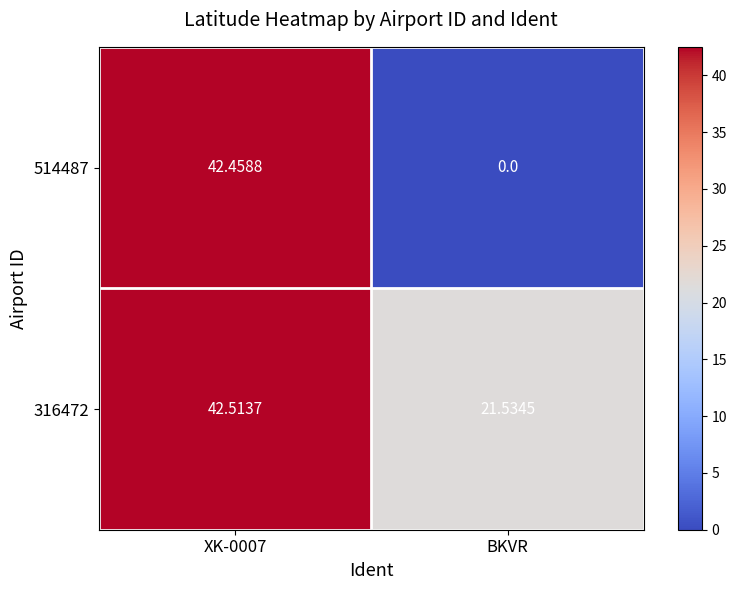

At which label is 514487 closest to 21?

BKVR